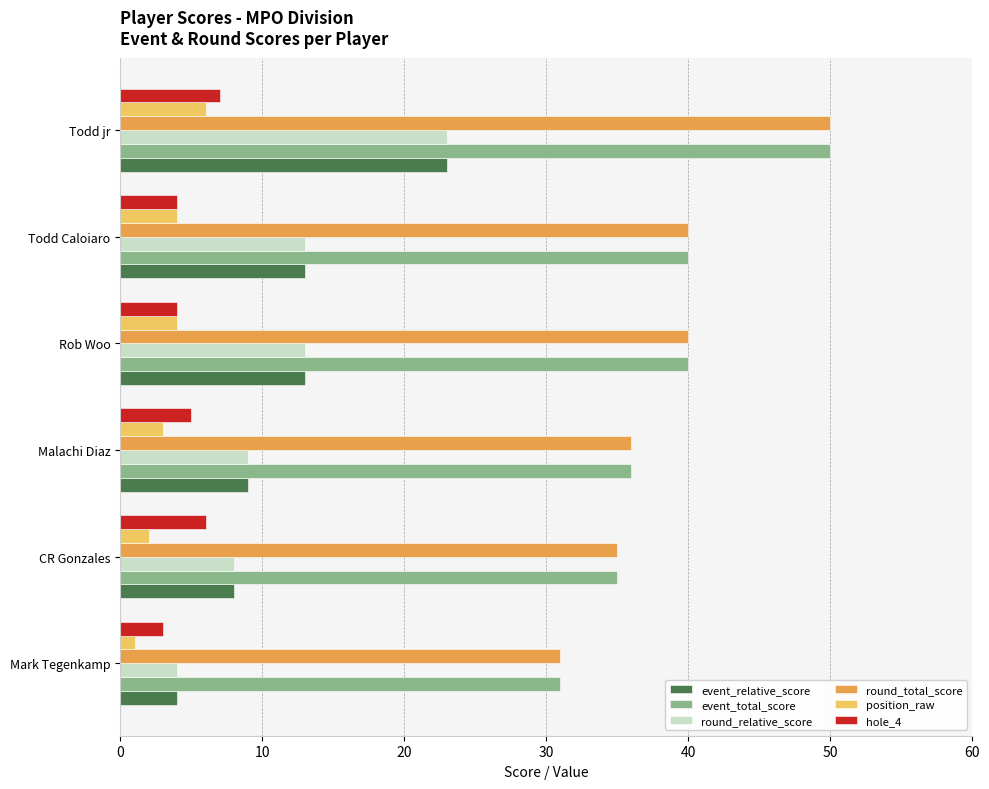

What is the average value of the round_total_score series?

39